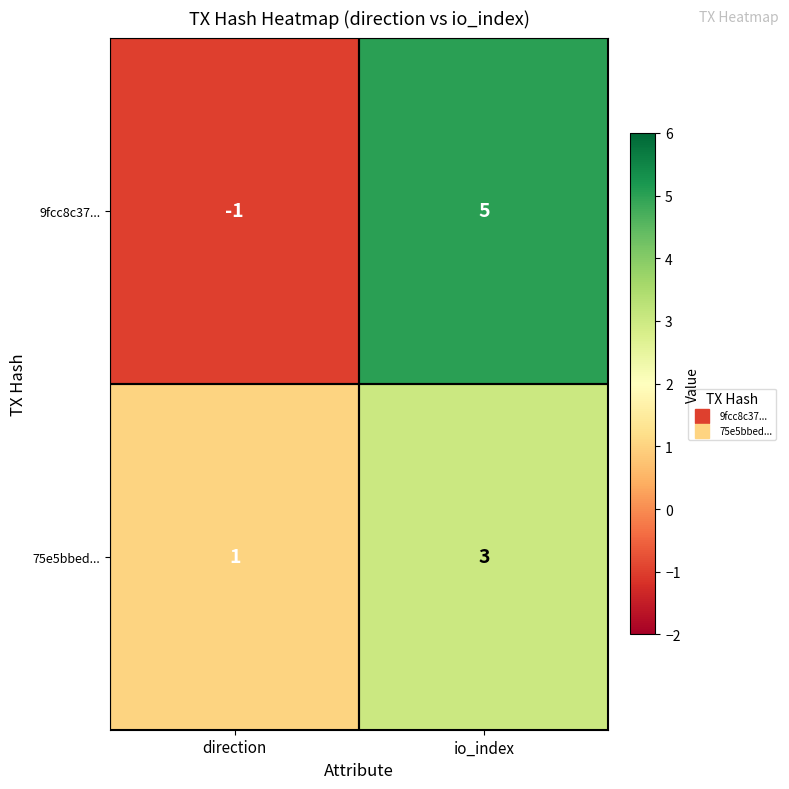

At which label is 75e5bbed... closest to 2?

direction